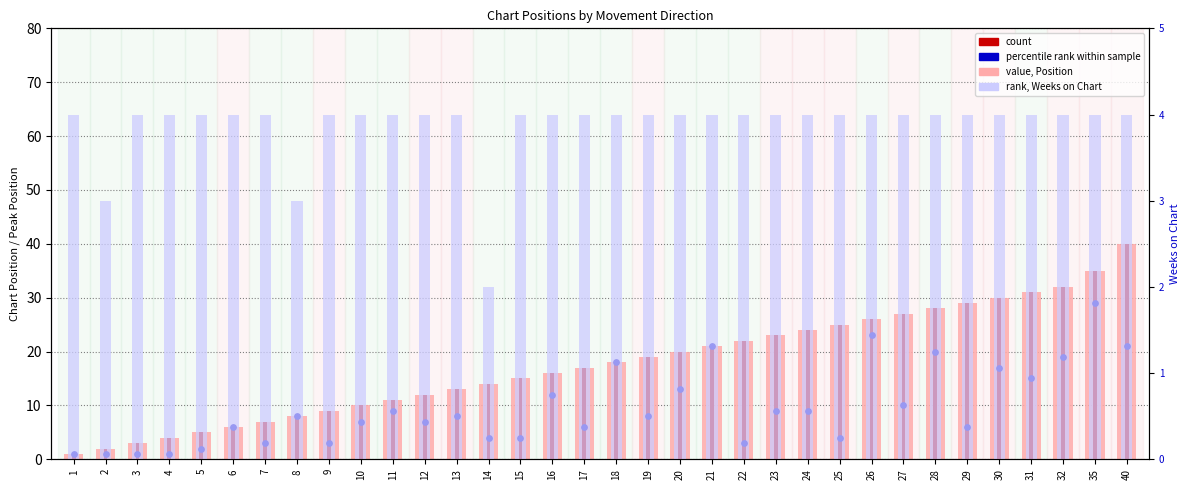

Which series has the largest Y range (max minus min)?

value (Position)